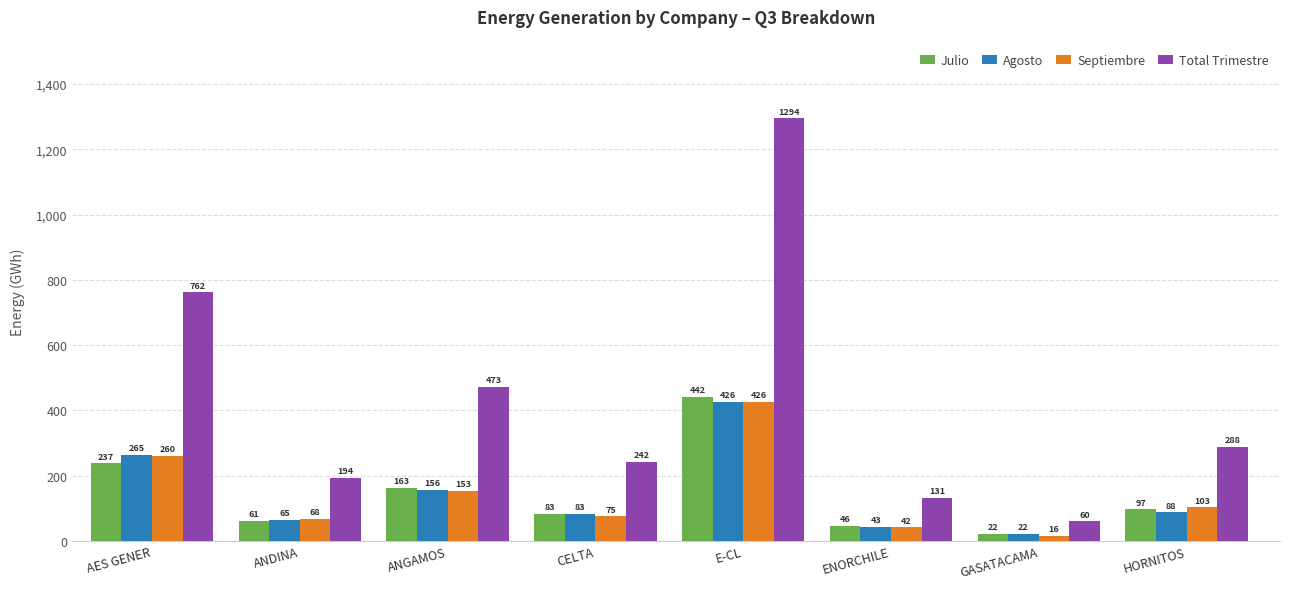

What is the label of the 2nd bar from the right?

GASATACAMA